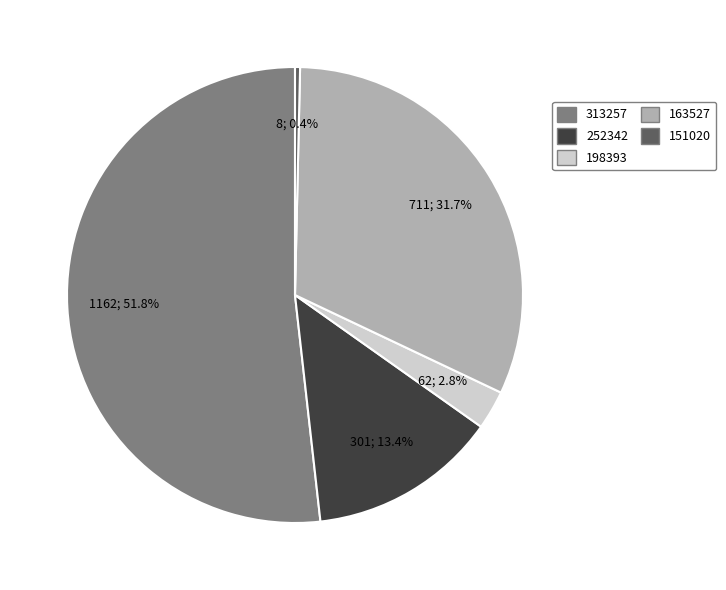

What is the majority slice?

313257